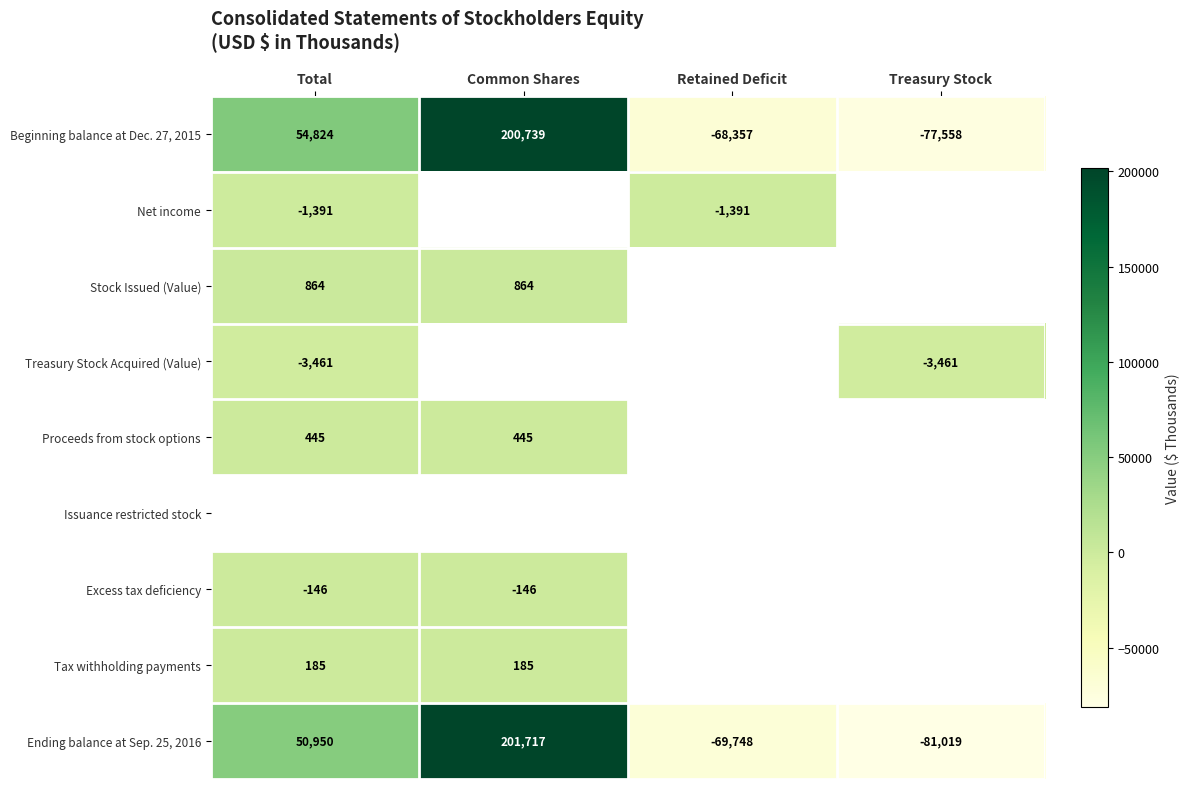

What is the minimum value for Ending balance at Sep. 25, 2016?

-81019